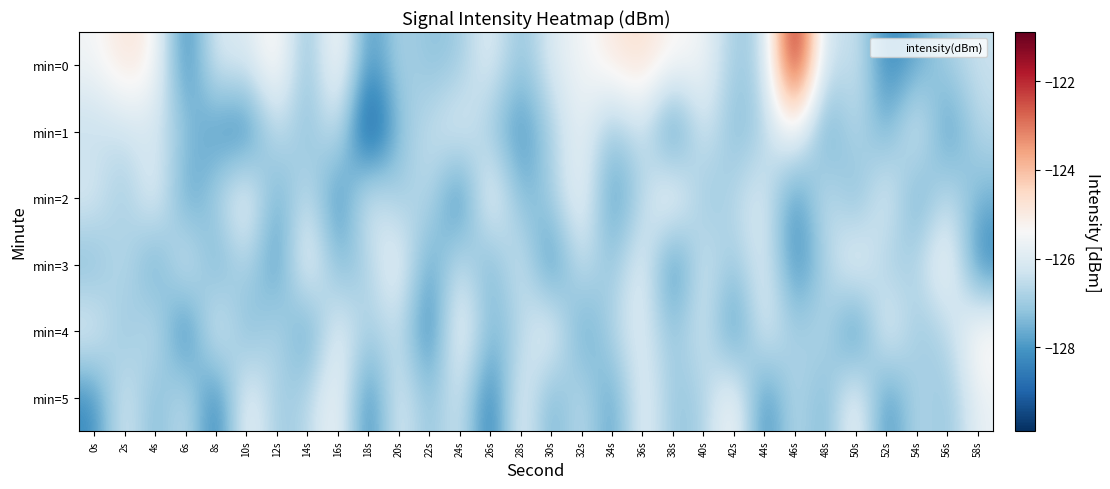

What is the smallest value displayed?

-129.9